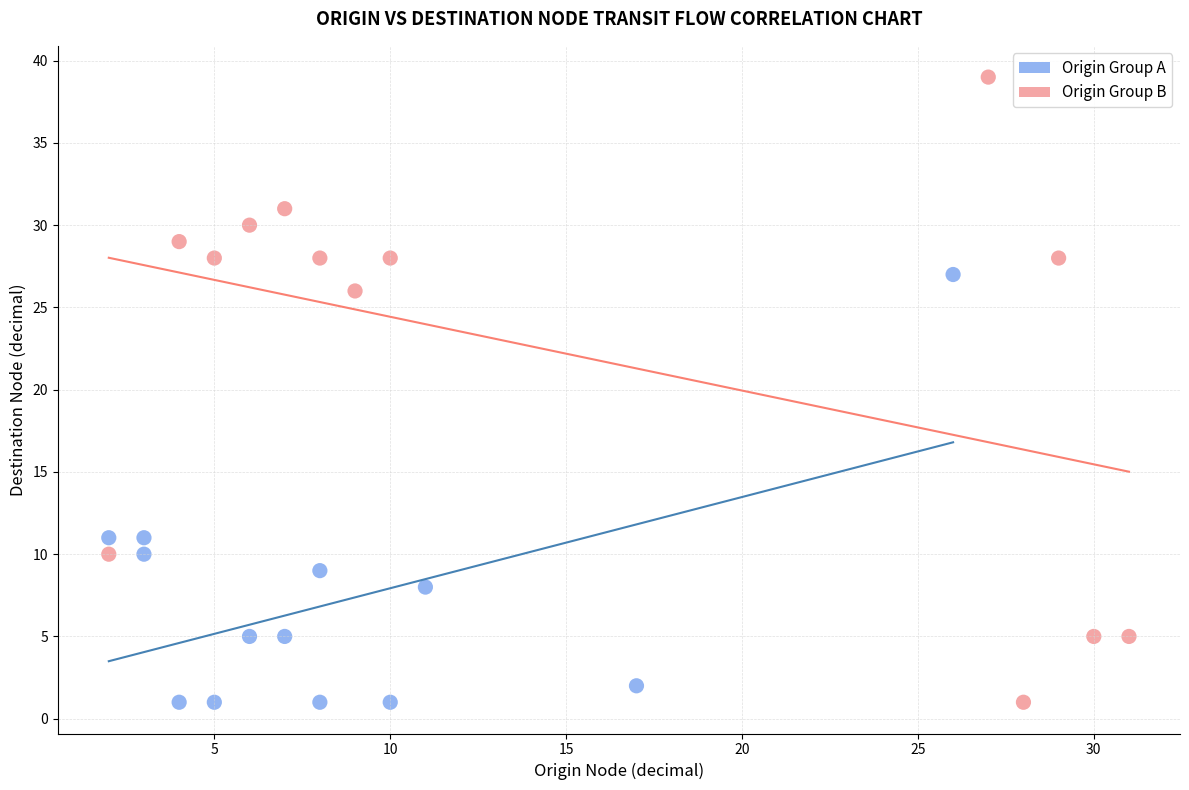

Which series reaches the maximum Y coordinate?

Origin Group B